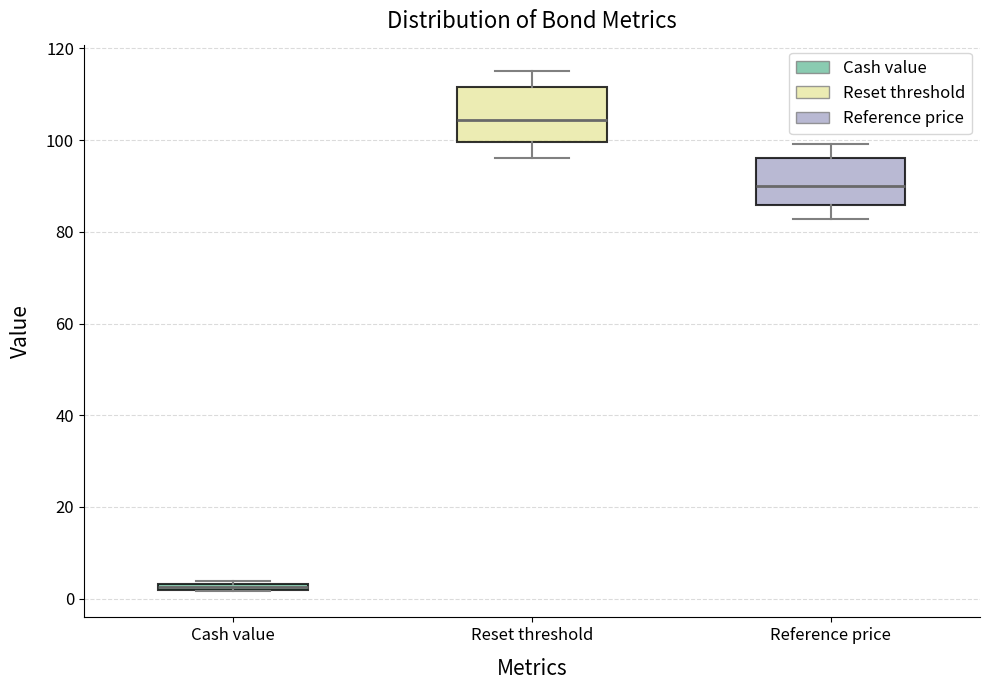

Which box's median line is the highest?

Reset threshold